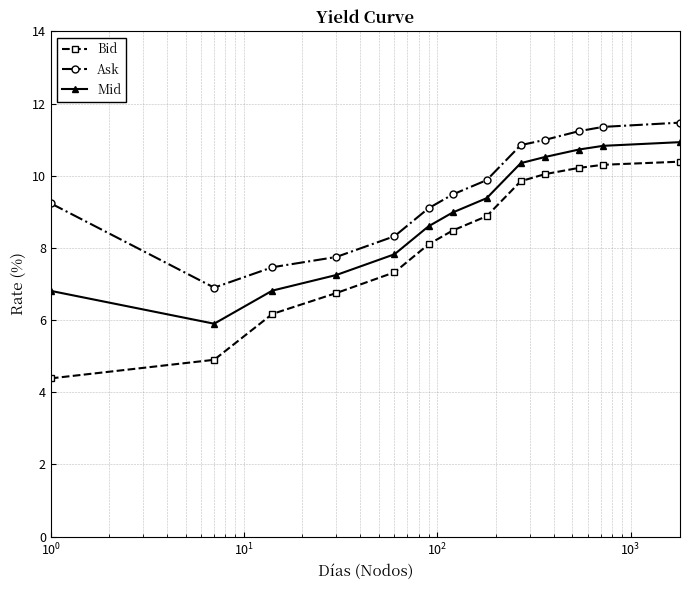

What is the smallest value displayed?

4.4